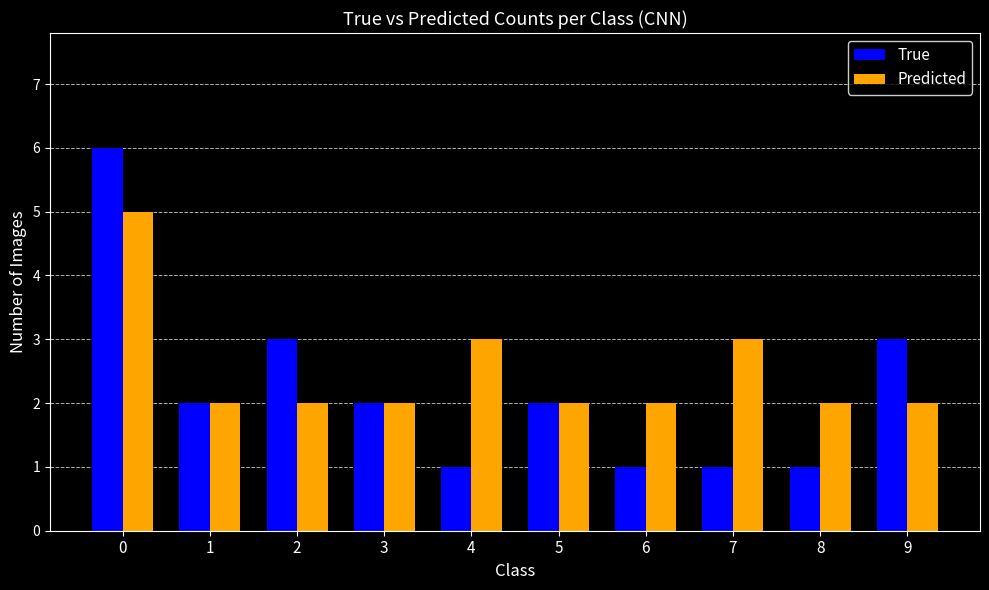

True or false: Predicted has a value of 1 at 7.

False